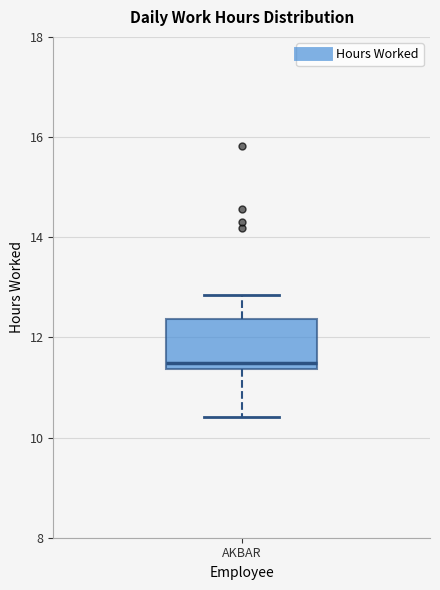

Read this box plot against the y-axis: the position of the median line, the range covered by the box, and the ends of both whiskers. The values are not printed on the chart, so give them approximately, as read against the axis.

median 11.4 (just above the box's lower edge), box 11.4 to 12.4, whiskers 10.4 to 12.8